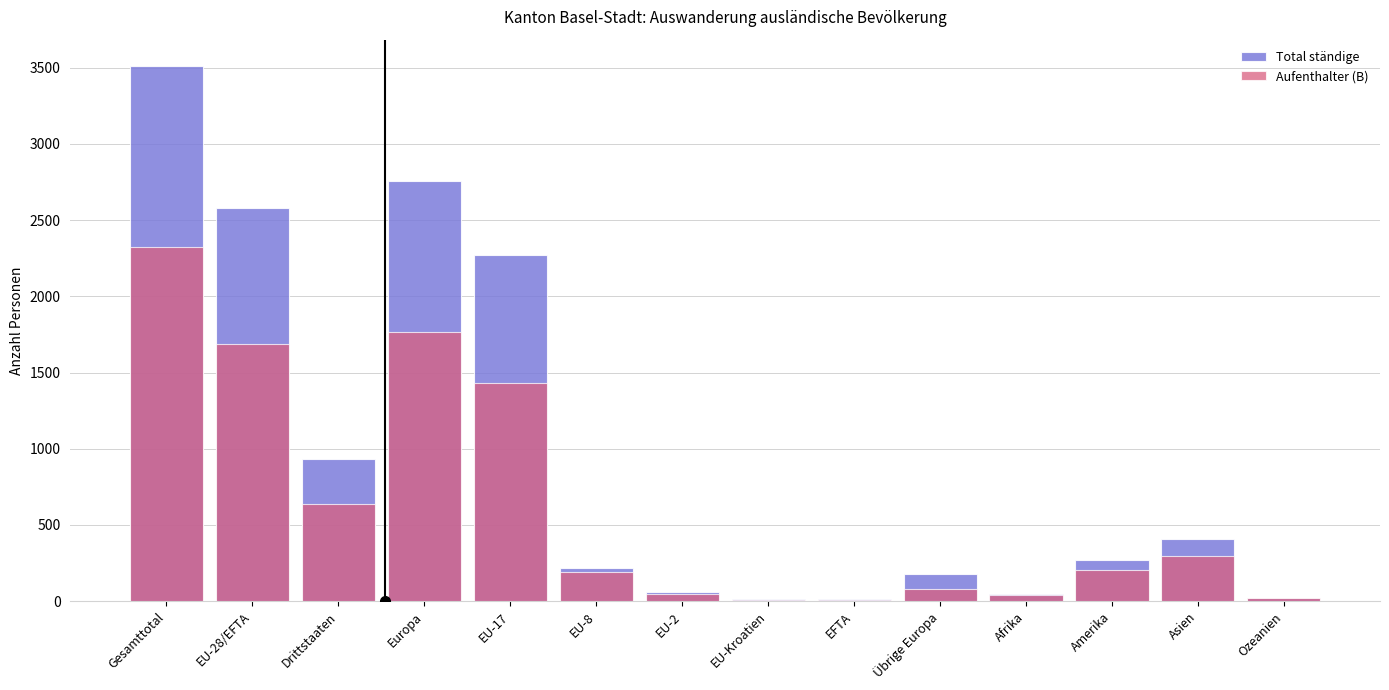

What is the spread (max minus min) of values at EFTA?

3